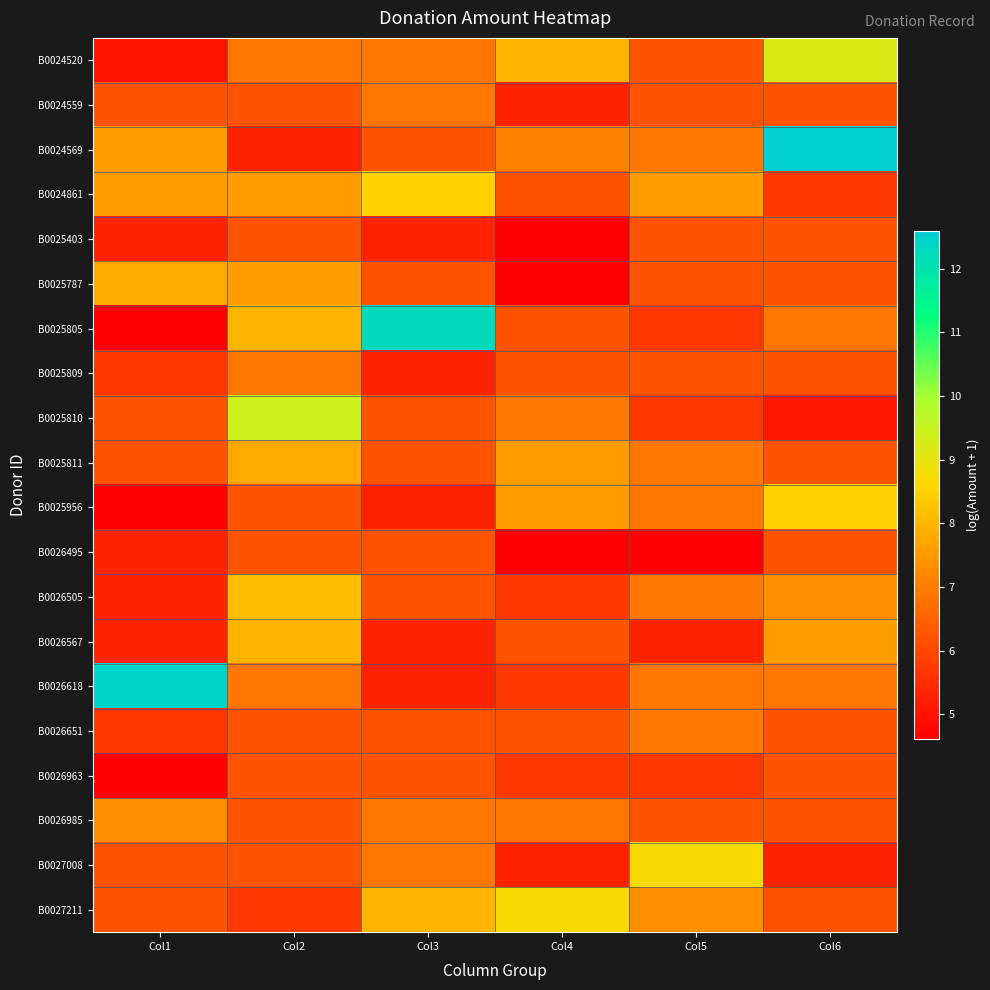

Reading left to right, list all the values displayed in this chart.

B0024520: Col1=5.0	Col2=6.9	Col3=6.9	Col4=8.0	Col5=6.2	Col6=9.2
B0024559: Col1=6.2	Col2=6.2	Col3=6.9	Col4=5.3	Col5=6.2	Col6=6.2
B0024569: Col1=7.6	Col2=5.3	Col3=6.2	Col4=7.1	Col5=6.9	Col6=12.6
B0024861: Col1=7.6	Col2=7.6	Col3=8.5	Col4=6.2	Col5=7.6	Col6=5.7
B0025403: Col1=5.3	Col2=6.2	Col3=5.3	Col4=4.6	Col5=6.2	Col6=6.2
B0025787: Col1=7.8	Col2=7.6	Col3=6.2	Col4=4.6	Col5=6.2	Col6=6.2
B0025805: Col1=4.6	Col2=8.0	Col3=12.2	Col4=6.2	Col5=5.7	Col6=6.9
B0025809: Col1=5.7	Col2=6.9	Col3=5.3	Col4=6.2	Col5=6.2	Col6=6.2
B0025810: Col1=6.2	Col2=9.4	Col3=6.2	Col4=6.9	Col5=5.7	Col6=5.1
B0025811: Col1=6.2	Col2=7.8	Col3=6.2	Col4=7.6	Col5=6.9	Col6=6.2
B0025956: Col1=4.6	Col2=6.2	Col3=5.3	Col4=7.6	Col5=6.9	Col6=8.5
B0026495: Col1=5.3	Col2=6.2	Col3=6.2	Col4=4.6	Col5=4.6	Col6=6.2
B0026505: Col1=5.3	Col2=8.2	Col3=6.2	Col4=5.7	Col5=6.9	Col6=7.3
B0026567: Col1=5.3	Col2=8.0	Col3=5.3	Col4=6.2	Col5=5.3	Col6=7.6
B0026618: Col1=12.4	Col2=6.9	Col3=5.3	Col4=5.7	Col5=6.9	Col6=6.9
B0026651: Col1=5.7	Col2=6.2	Col3=6.2	Col4=6.2	Col5=6.9	Col6=6.2
B0026963: Col1=4.6	Col2=6.2	Col3=6.2	Col4=5.7	Col5=5.7	Col6=6.2
B0026985: Col1=7.3	Col2=6.2	Col3=6.9	Col4=6.9	Col5=6.2	Col6=6.2
B0027008: Col1=6.2	Col2=6.2	Col3=6.9	Col4=5.3	Col5=8.7	Col6=5.3
B0027211: Col1=6.2	Col2=5.7	Col3=8.0	Col4=8.7	Col5=7.3	Col6=6.2